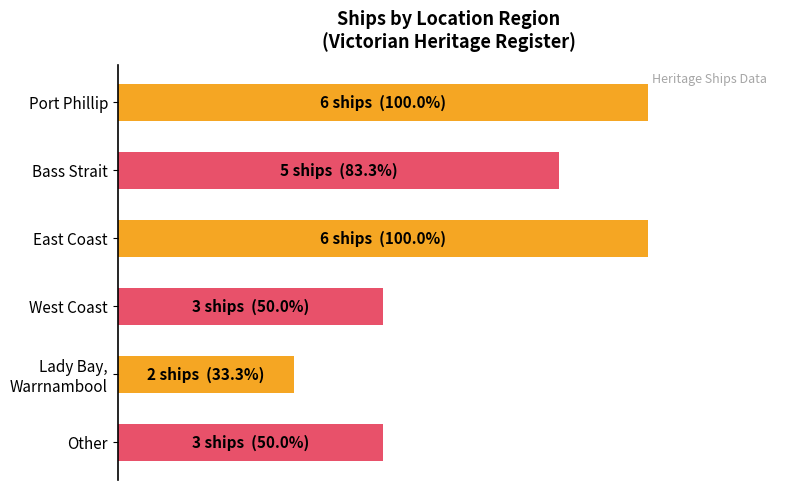

The chart shows a value of 9 at Port Phillip. True or false?

False